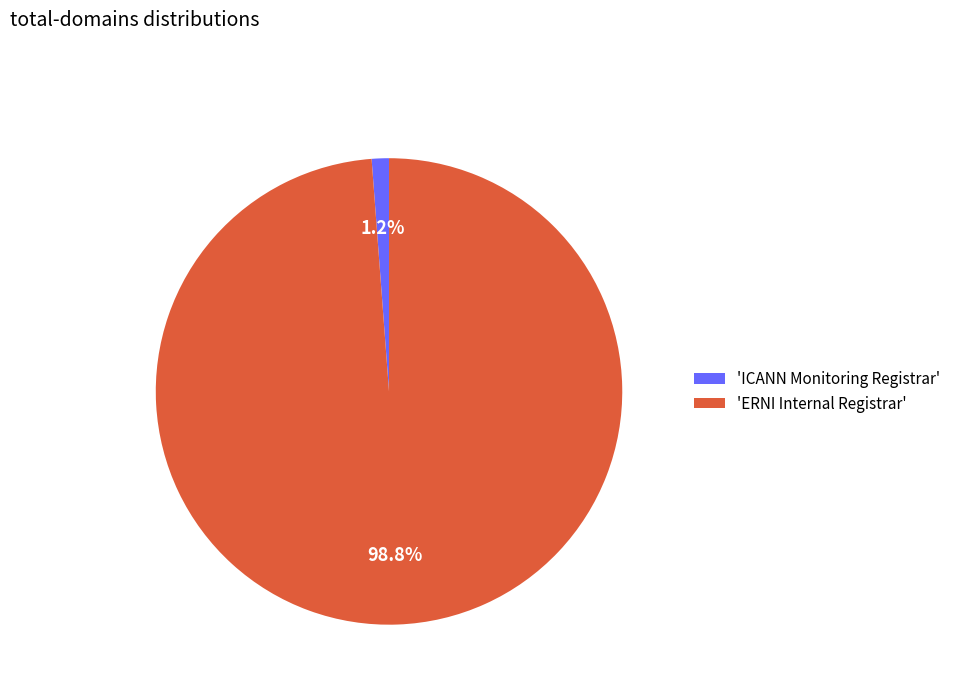

What is the majority slice?

'ERNI Internal Registrar'